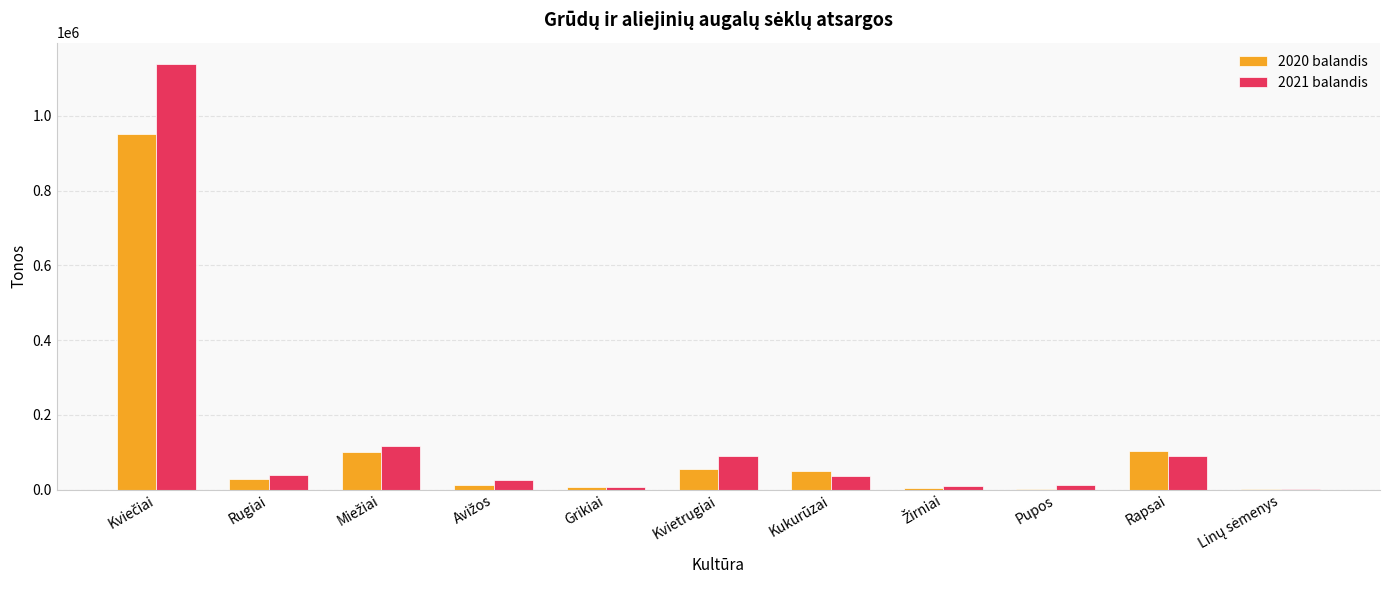

What is the total value across all series at Kukurūzai?

85093.4